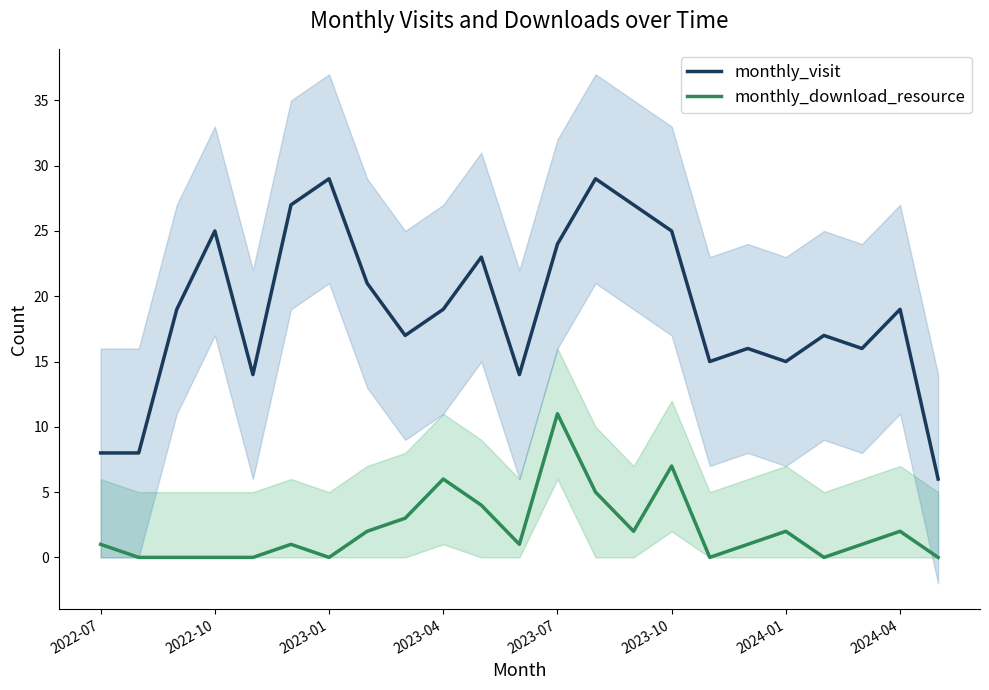

What is the maximum value shown in the chart?

29